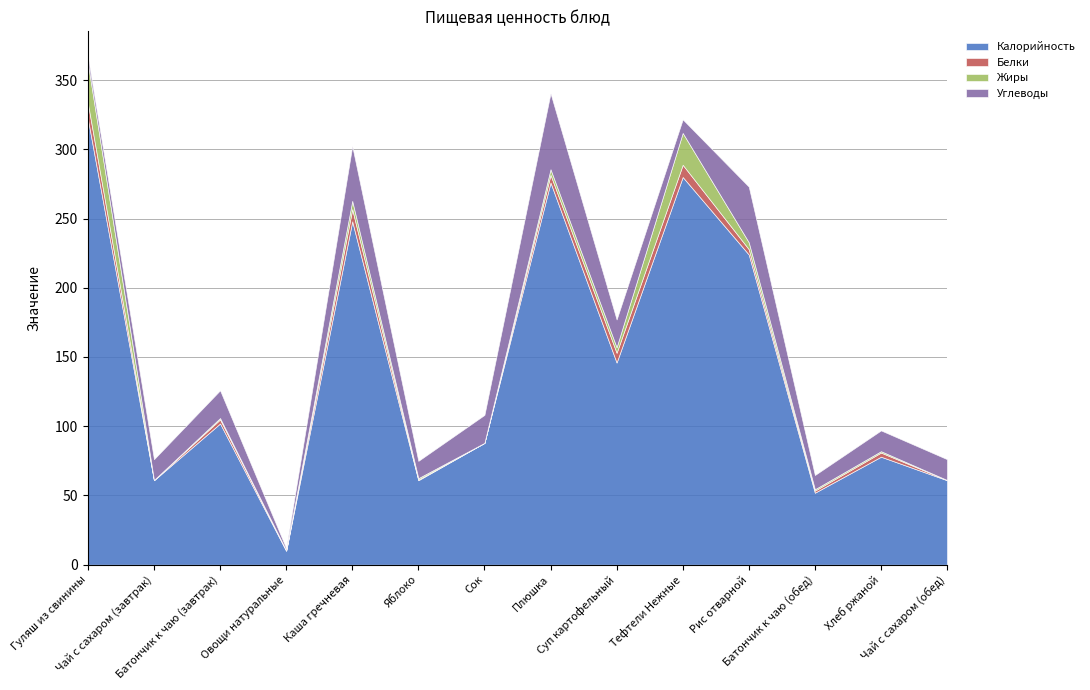

What is the highest value of the Жиры series?

29.0